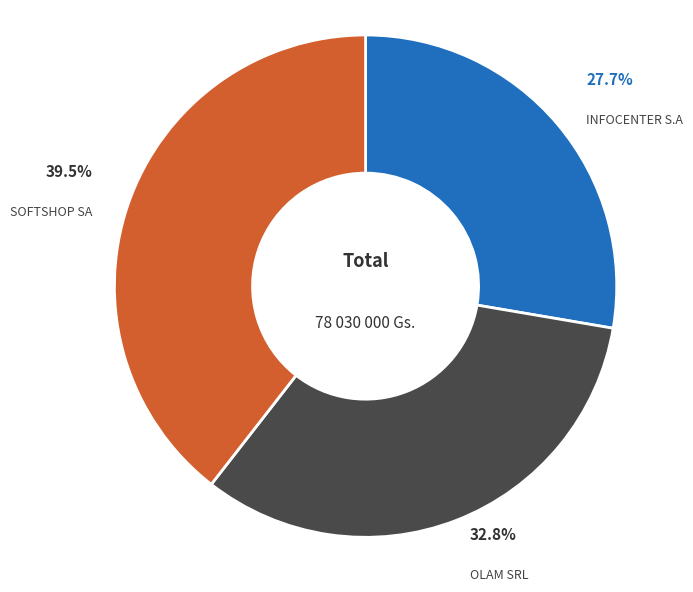

To the nearest percent, what is the average slice percentage?

33%